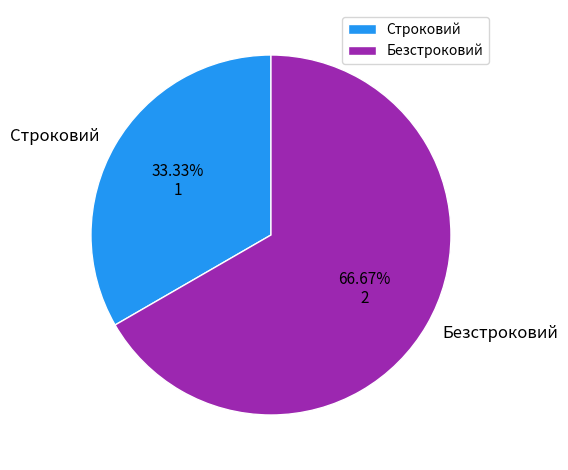

Rank the categories by value from lowest to highest.

Строковий, Безстроковий